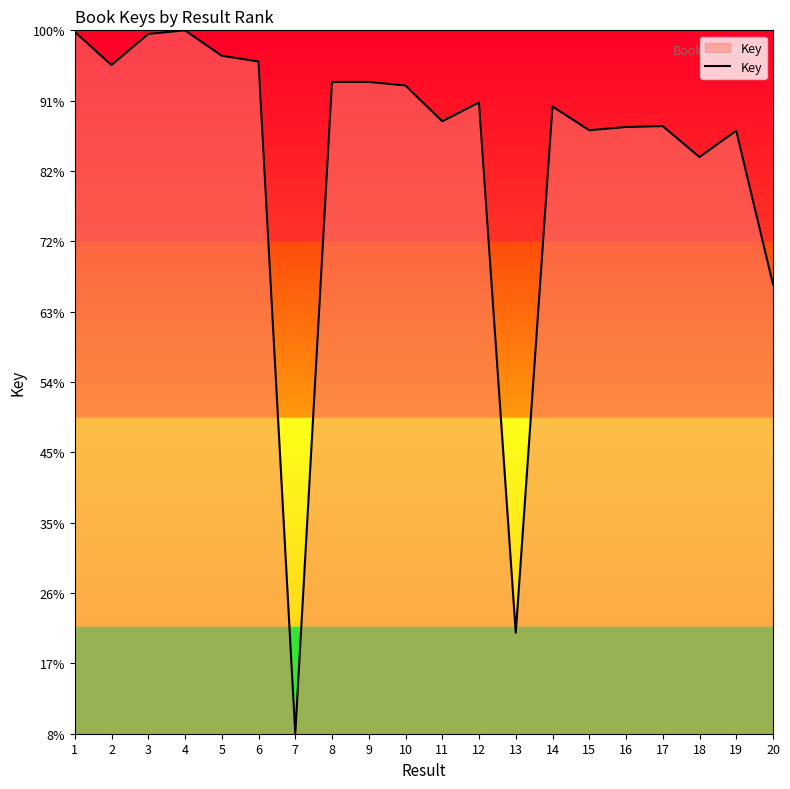

Is it true that the value at 4 is 346147427?

False